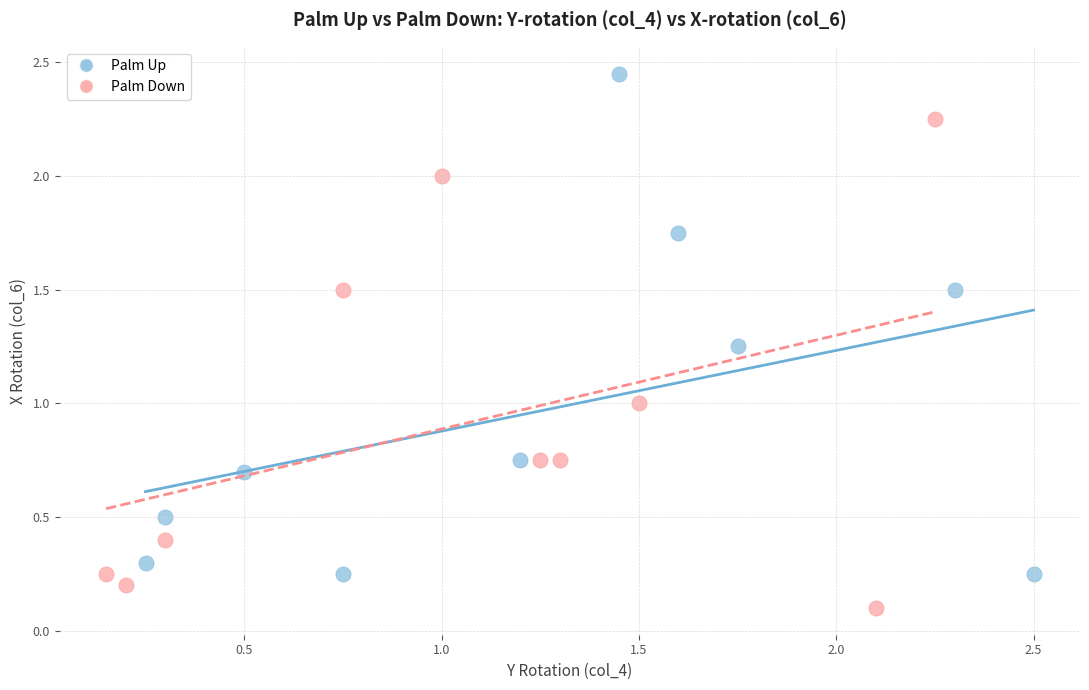

Which series contains the lowest Y value?

Palm Down